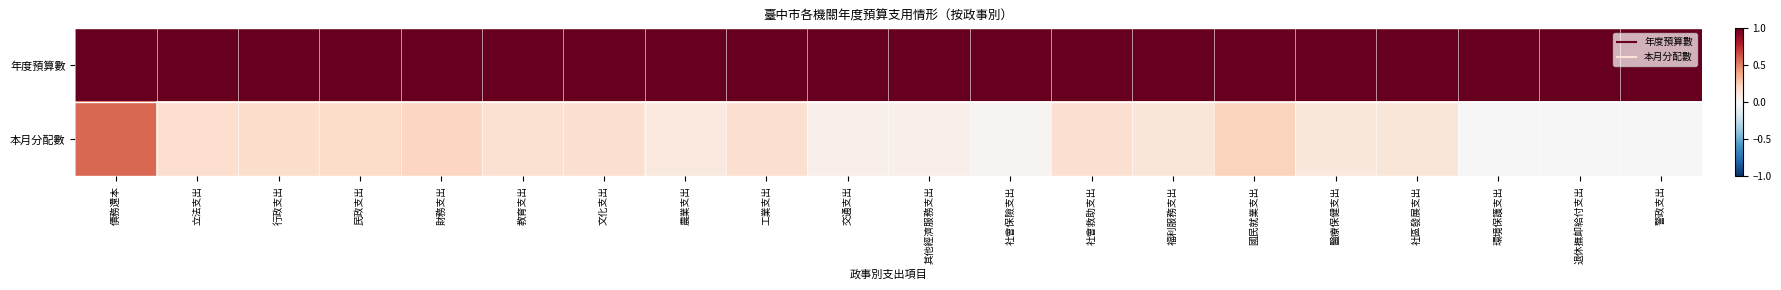

Which label corresponds to the smallest value in the chart?

環境保護支出